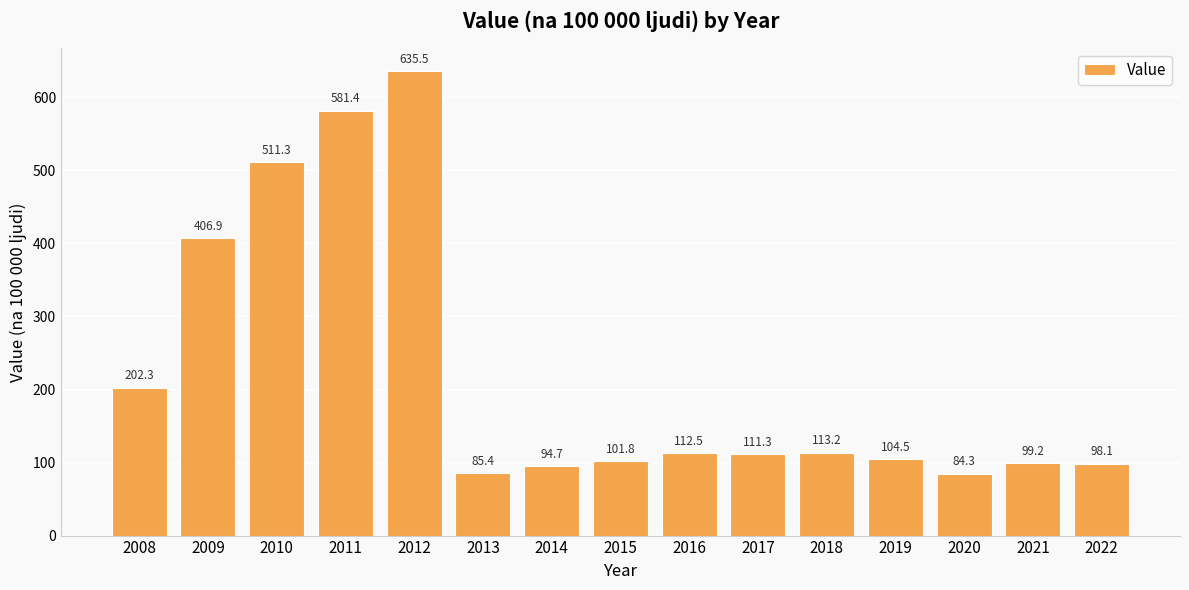

Does the chart contain any negative values?

No